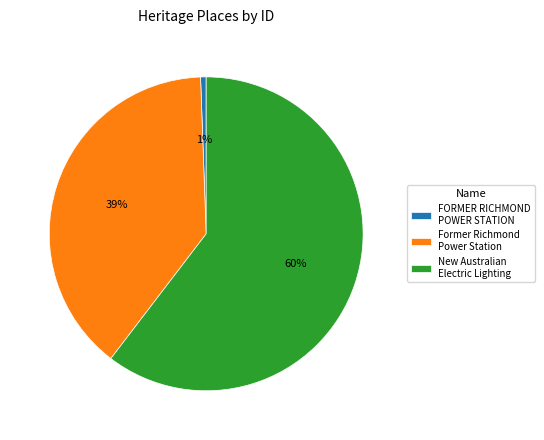

To the nearest percent, what percentage of the pie is Former Richmond Power Station?

39%